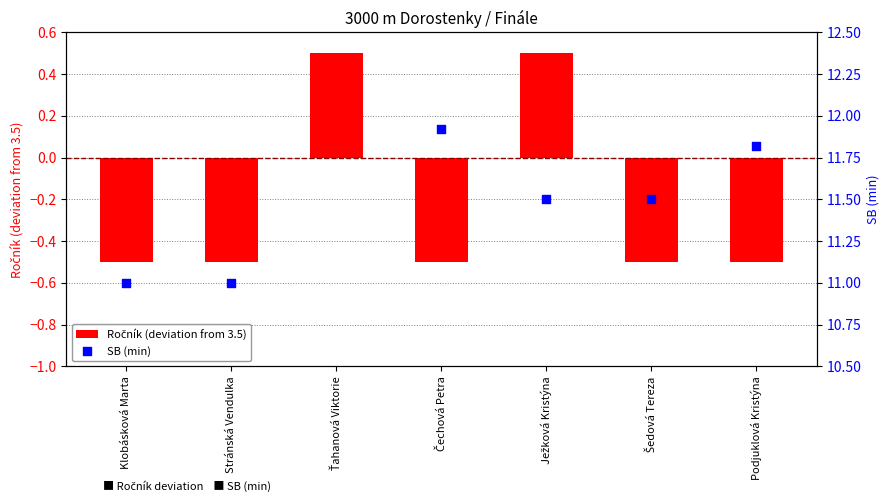

Which series contains the highest Y value?

SB (min)